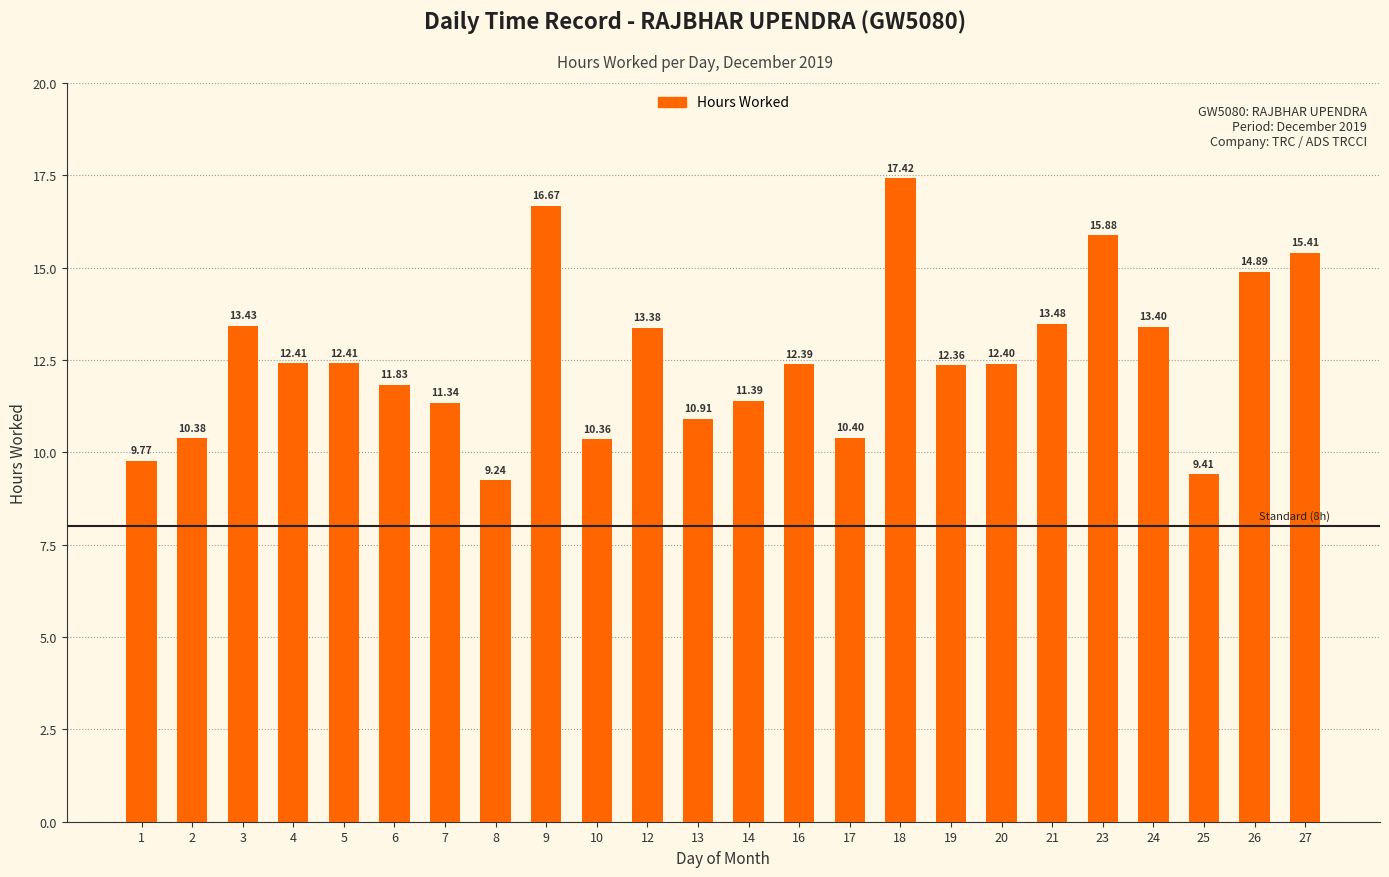

At which label does the data first exceed 12?

3